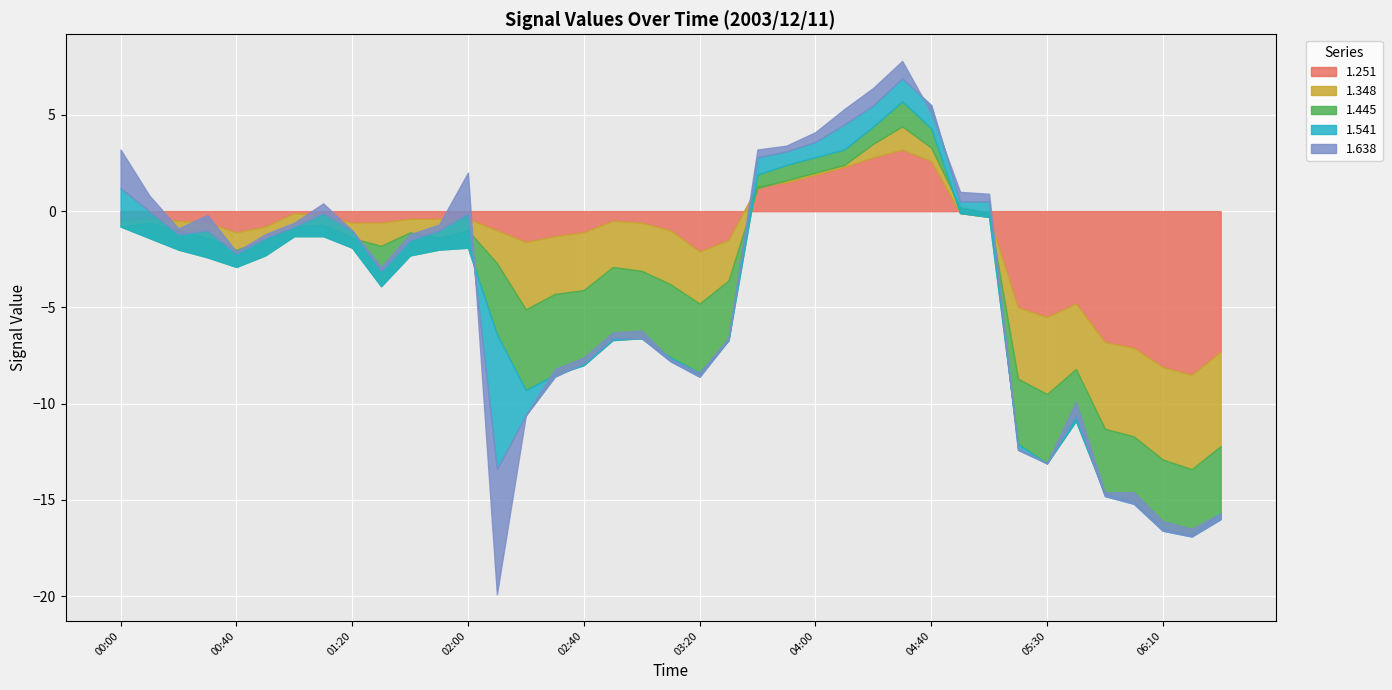

Reading right to left, transcribe all the data shown in this chart.

1.251: 06:30=-7.3	06:20=-8.5	06:10=-8.1	06:00=-7.1	05:50=-6.8	05:40=-4.8	05:30=-5.5	05:20=-5.0	05:00=-0.3	04:50=-0.1	04:40=2.6	04:30=3.2	04:20=2.8	04:10=2.3	04:00=1.9	03:50=1.5	03:40=1.3	03:30=-1.5	03:20=-2.1	03:10=-1.0	03:00=-0.6	02:50=-0.5	02:40=-1.1	02:30=-1.3	02:20=-1.6	02:10=-1.0	02:00=-0.4	01:50=-0.4	01:40=-0.4	01:30=-0.6	01:20=-0.6	01:10=-0.2	01:00=-0.1	00:50=-0.8	00:40=-1.1	00:30=-0.6	00:20=-0.5	00:10=-0.4	00:00=-0.5
1.348: 06:30=-4.9	06:20=-4.9	06:10=-4.8	06:00=-4.6	05:50=-4.5	05:40=-3.4	05:30=-4.0	05:20=-3.7	05:00=0.2	04:50=0.3	04:40=0.7	04:30=1.2	04:20=0.7	04:10=0.1	04:00=0.1	03:50=0.1	03:40=-0.1	03:30=-2.1	03:20=-2.7	03:10=-2.8	03:00=-2.5	02:50=-2.4	02:40=-3.0	02:30=-3.0	02:20=-3.5	02:10=-1.7	02:00=-0.6	01:50=-1.0	01:40=-0.7	01:30=-1.2	01:20=-0.8	01:10=-0.5	01:00=-0.7	00:50=-0.7	00:40=-0.9	00:30=-0.8	00:20=-0.5	00:10=-0.2	00:00=-0.3
1.445: 06:30=-3.5	06:20=-3.4	06:10=-3.6	06:00=-3.4	05:50=-3.4	05:40=-2.7	05:30=-3.6	05:20=-3.4	05:00=-0.2	04:50=-0.3	04:40=1.0	04:30=1.3	04:20=0.9	04:10=0.8	04:00=0.8	03:50=0.8	03:40=0.7	03:30=-3.1	03:20=-3.6	03:10=-3.8	03:00=-3.5	02:50=-3.8	02:40=-3.9	02:30=-4.2	02:20=-4.2	02:10=-3.7	02:00=-0.9	01:50=-0.6	01:40=-1.2	01:30=-2.1	01:20=-0.5	01:10=-0.6	01:00=-0.5	00:50=-0.8	00:40=-0.9	00:30=-1.0	00:20=-1.0	00:10=-0.8	00:00=0.0
1.541: 06:30=-0.3	06:20=-0.1	06:10=-0.1	06:00=-0.1	05:50=-0.1	05:40=0.3	05:30=0.0	05:20=-0.3	05:00=0.8	04:50=0.6	04:40=1.2	04:30=1.2	04:20=1.1	04:10=1.3	04:00=0.8	03:50=0.7	03:40=0.9	03:30=0.0	03:20=-0.2	03:10=-0.2	03:00=0.0	02:50=0.1	02:40=0.1	02:30=-0.1	02:20=-1.3	02:10=-7.0	02:00=1.8	01:50=1.0	01:40=0.8	01:30=0.8	01:20=0.9	01:10=1.2	01:00=0.5	00:50=0.9	00:40=0.7	00:30=1.4	00:20=0.8	00:10=1.4	00:00=2.0
1.638: 06:30=0.3	06:20=0.4	06:10=0.5	06:00=0.6	05:50=0.2	05:40=0.7	05:30=0.0	05:20=0.1	05:00=0.4	04:50=0.5	04:40=-0.4	04:30=0.9	04:20=0.9	04:10=0.8	04:00=0.5	03:50=0.3	03:40=0.4	03:30=0.1	03:20=0.2	03:10=0.1	03:00=0.4	02:50=0.3	02:40=0.3	02:30=0.4	02:20=-0.0	02:10=-6.5	02:00=2.1	01:50=0.3	01:40=0.3	01:30=0.2	01:20=-0.0	01:10=0.5	01:00=0.2	00:50=0.2	00:40=0.1	00:30=0.8	00:20=0.3	00:10=0.8	00:00=2.0